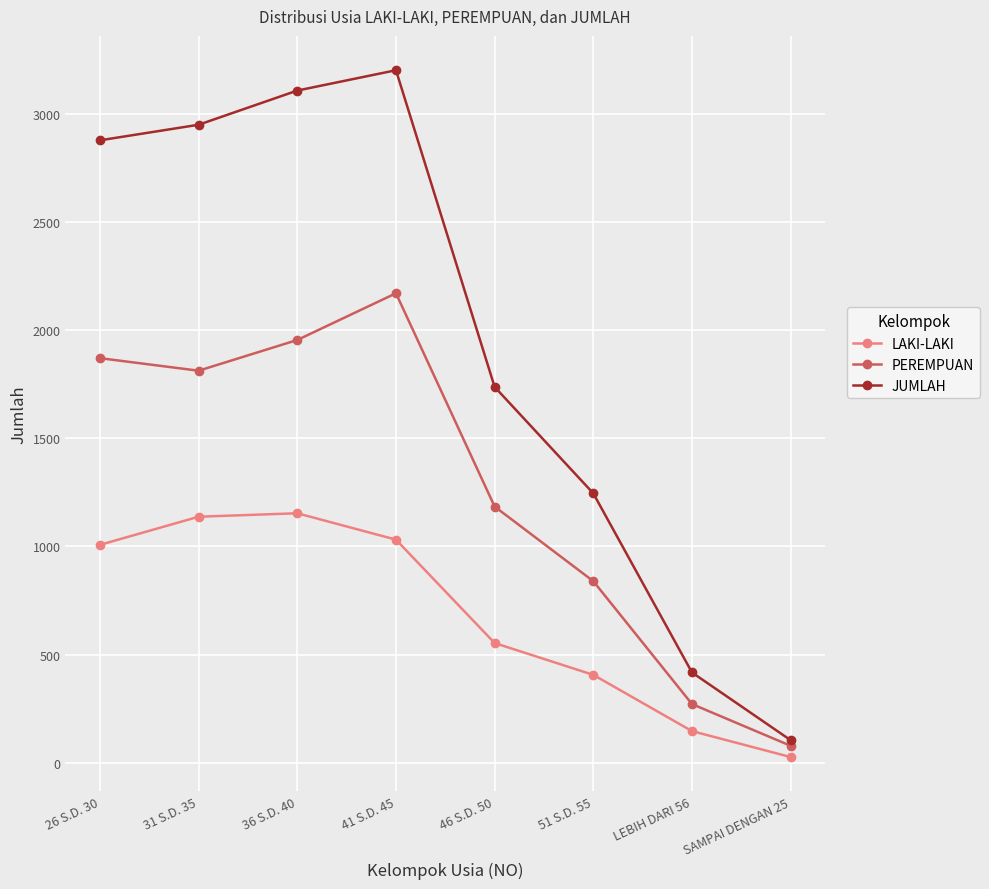

What is the average value of the PEREMPUAN series?

1272